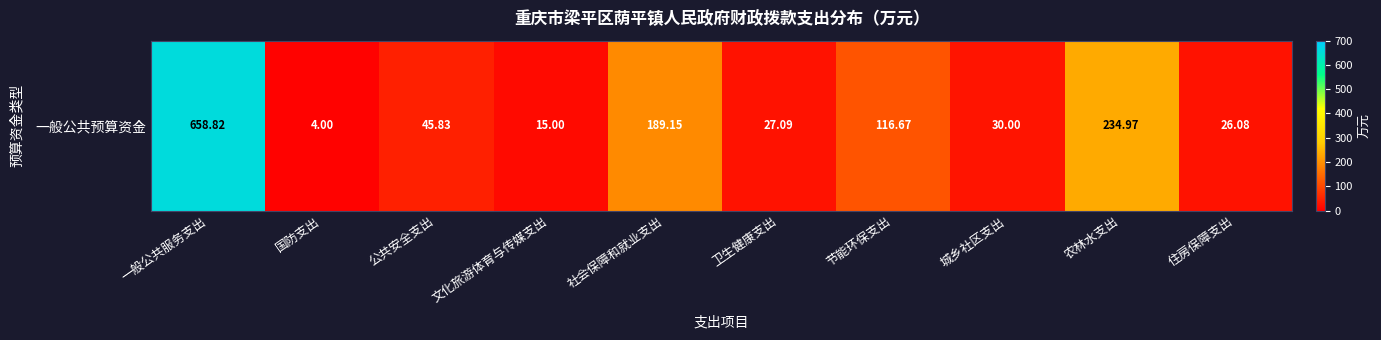

Read the value at 节能环保支出.

116.7